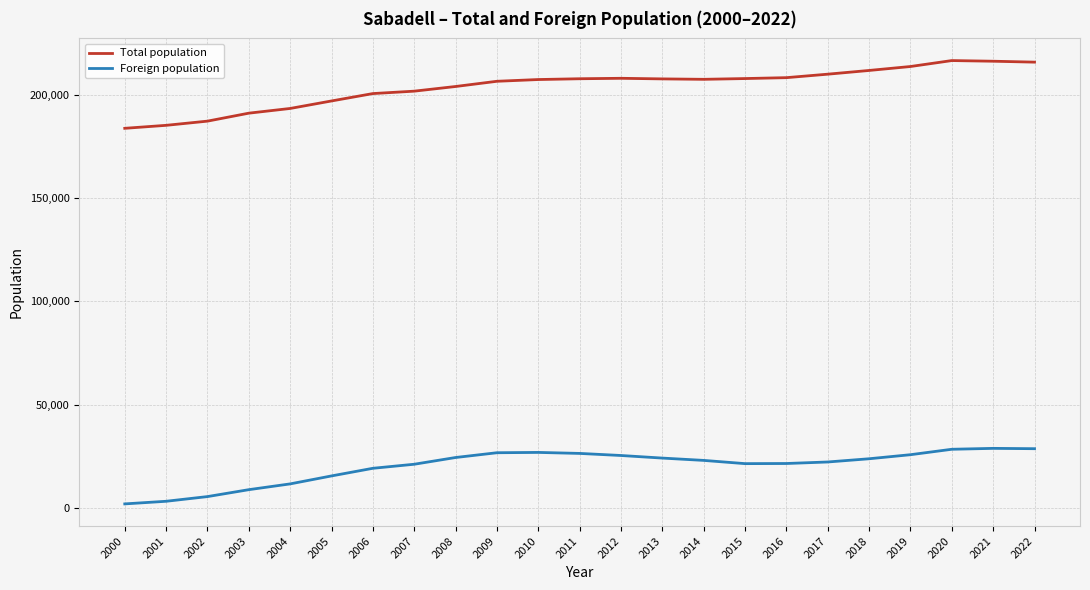

What is the sum of the Total population values at 2000 and 2013?

391376